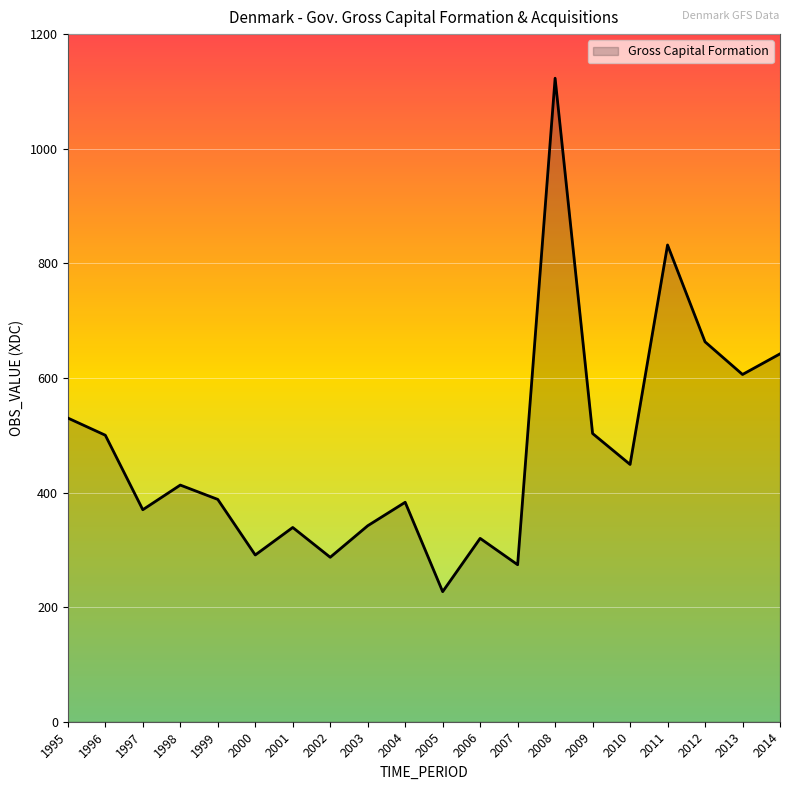

What is the maximum value shown in the chart?

1123